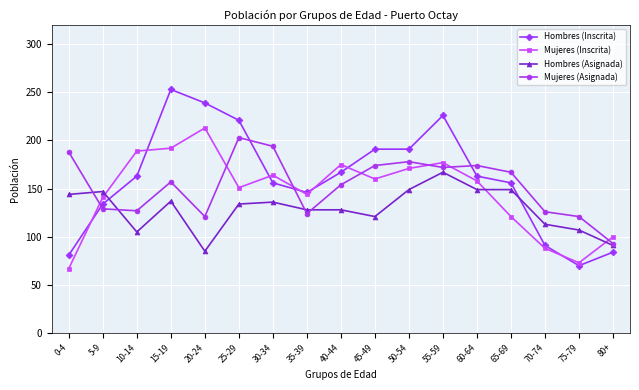

How many lines are shown in the chart?

4